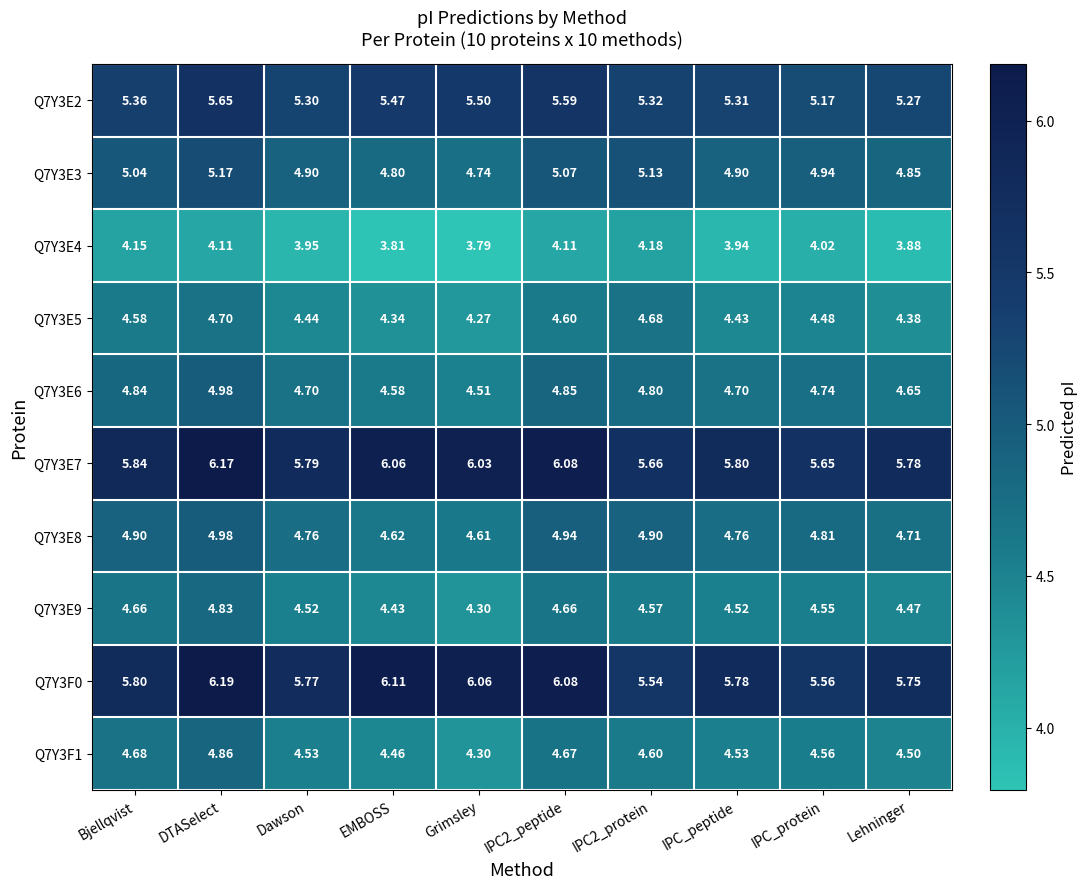

Is the value of Q7Y3E3 at DTASelect greater than the value of Q7Y3E2 at IPC2_peptide?

No